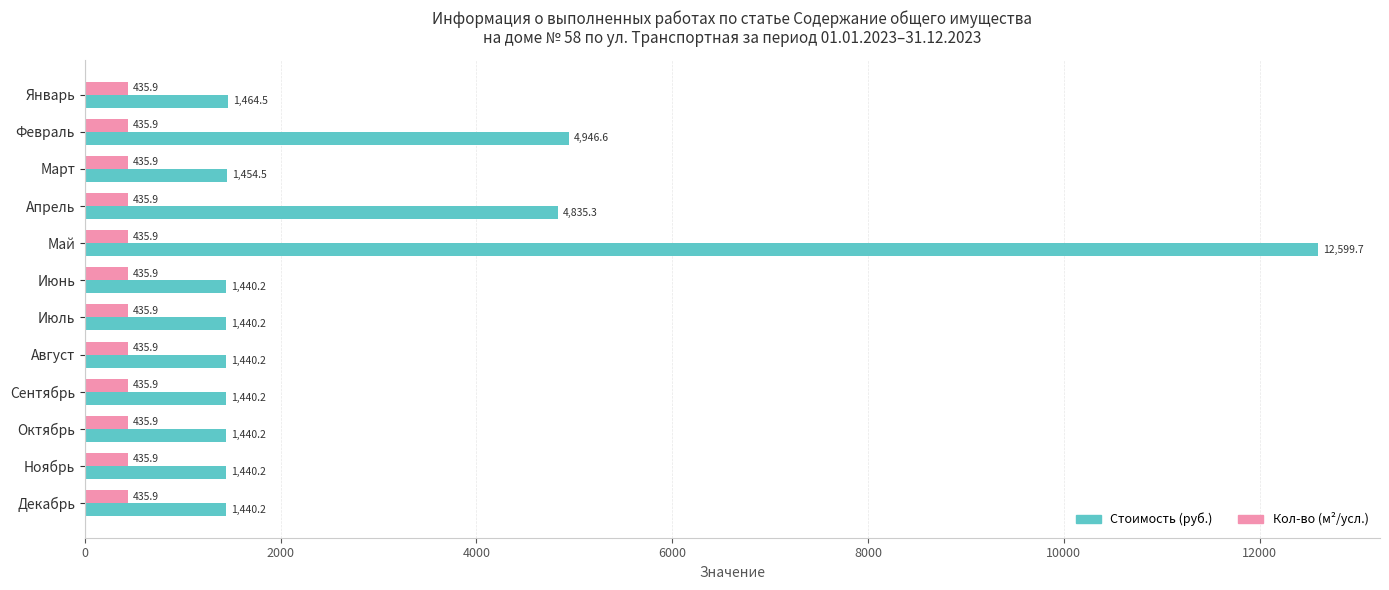

Which series has the largest total across all categories?

Стоимость (руб.)